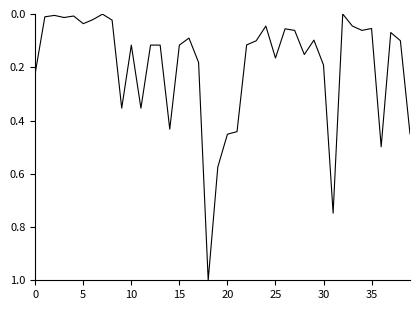

At which category does the chart reach its peak across all series?

18